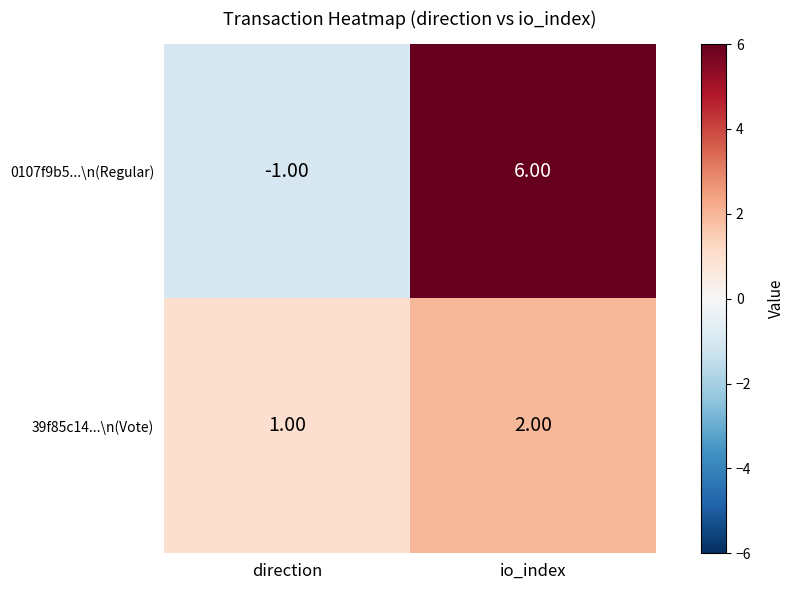

Which series changed the most between direction and io_index?

0107f9b5...\n(Regular)